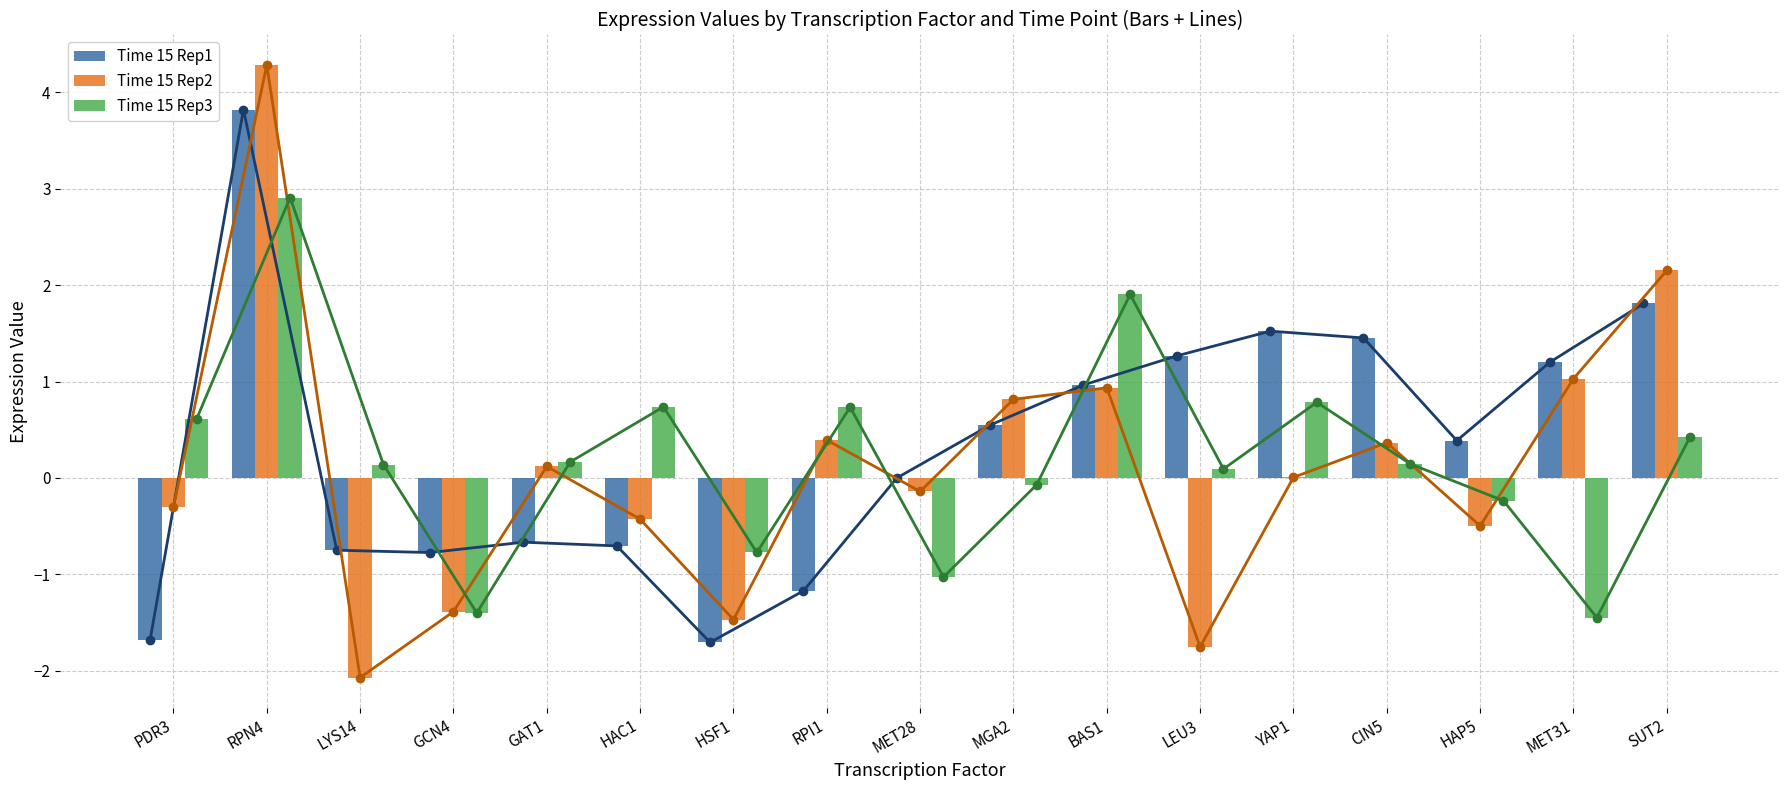

What are all the series names shown in the legend?

Time 15 Rep1, Time 15 Rep2, Time 15 Rep3